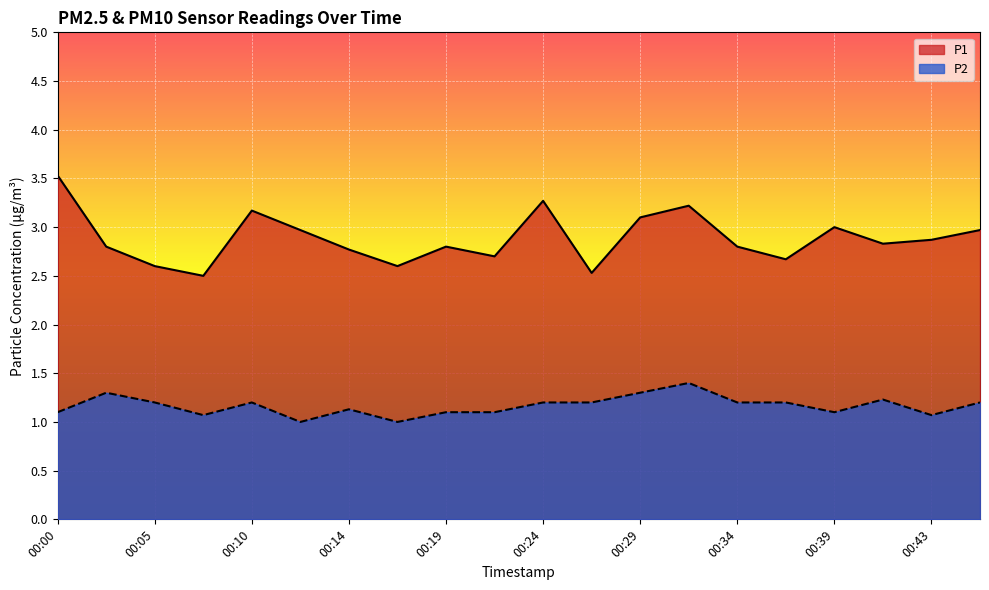

Reading left to right, transcribe all the data shown in this chart.

P1: 00:00=3.5	00:02=2.8	00:05=2.6	00:07=2.5	00:10=3.2	00:12=3.0	00:14=2.8	00:17=2.6	00:19=2.8	00:22=2.7	00:24=3.3	00:27=2.5	00:29=3.1	00:31=3.2	00:34=2.8	00:36=2.7	00:39=3.0	00:41=2.8	00:43=2.9	00:46=3.0
P2: 00:00=1.1	00:02=1.3	00:05=1.2	00:07=1.1	00:10=1.2	00:12=1.0	00:14=1.1	00:17=1.0	00:19=1.1	00:22=1.1	00:24=1.2	00:27=1.2	00:29=1.3	00:31=1.4	00:34=1.2	00:36=1.2	00:39=1.1	00:41=1.2	00:43=1.1	00:46=1.2